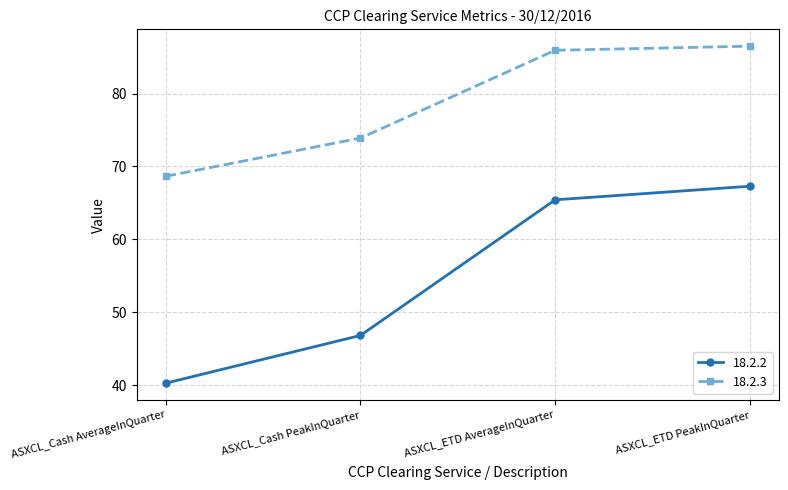

At which label does 18.2.2 reach its minimum?

ASXCL_Cash AverageInQuarter